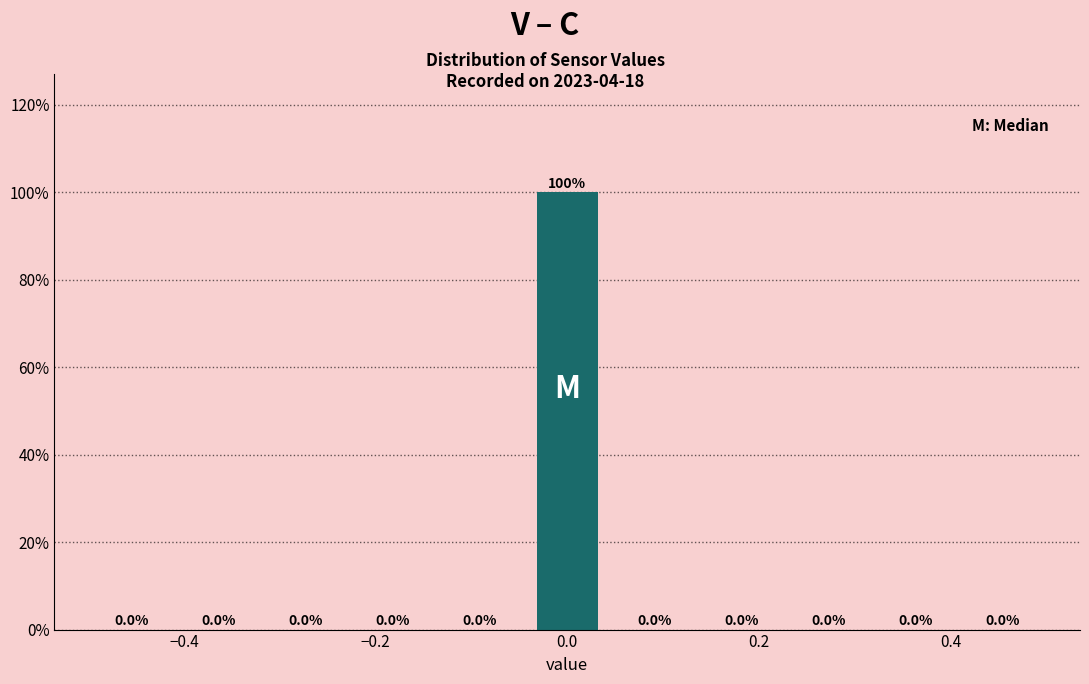

Which range on the x-axis has the tallest bar?

-0.04 to 0.04